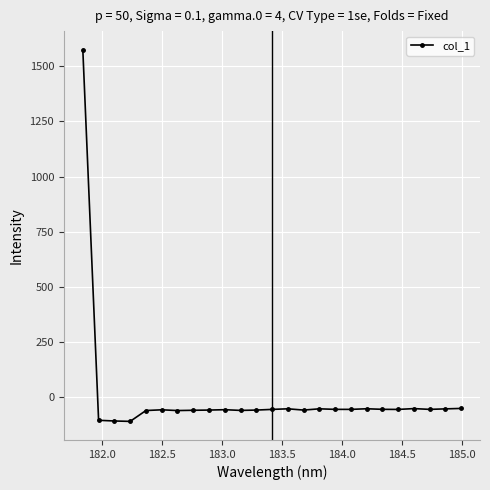

True or false: the data has more than 0 interior local peaks.

True